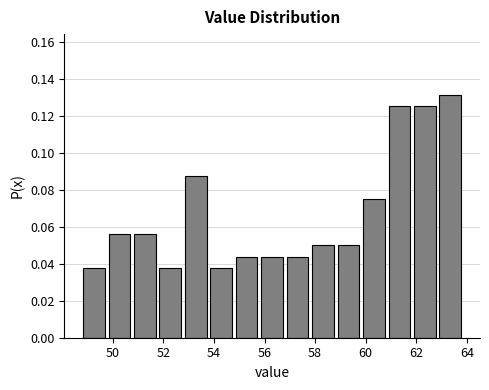

Reading left to right, transcribe this chart: for each bar, give the range it covers on the x-axis and its height. Neither the bar edges nor the heights are printed on the chart, so give them approximately, as read against the axes.

48.8 to 49.8: 0.038
49.8 to 50.8: 0.056
50.8 to 51.8: 0.056
51.8 to 52.8: 0.038
52.8 to 53.8: 0.088
53.8 to 54.8: 0.038
54.8 to 55.8: 0.044
55.8 to 56.8: 0.044
56.8 to 57.8: 0.044
57.8 to 58.8: 0.050
58.8 to 59.8: 0.050
59.8 to 60.8: 0.076
60.8 to 61.8: 0.126
61.8 to 62.8: 0.126
62.8 to 63.8: 0.132